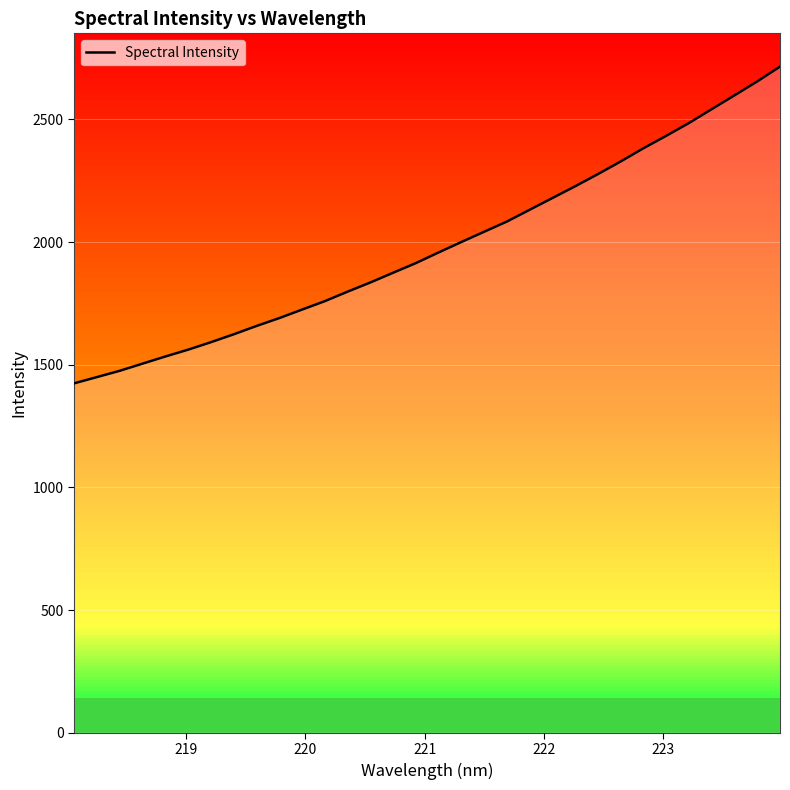

What is the greatest value displayed?

2714.9